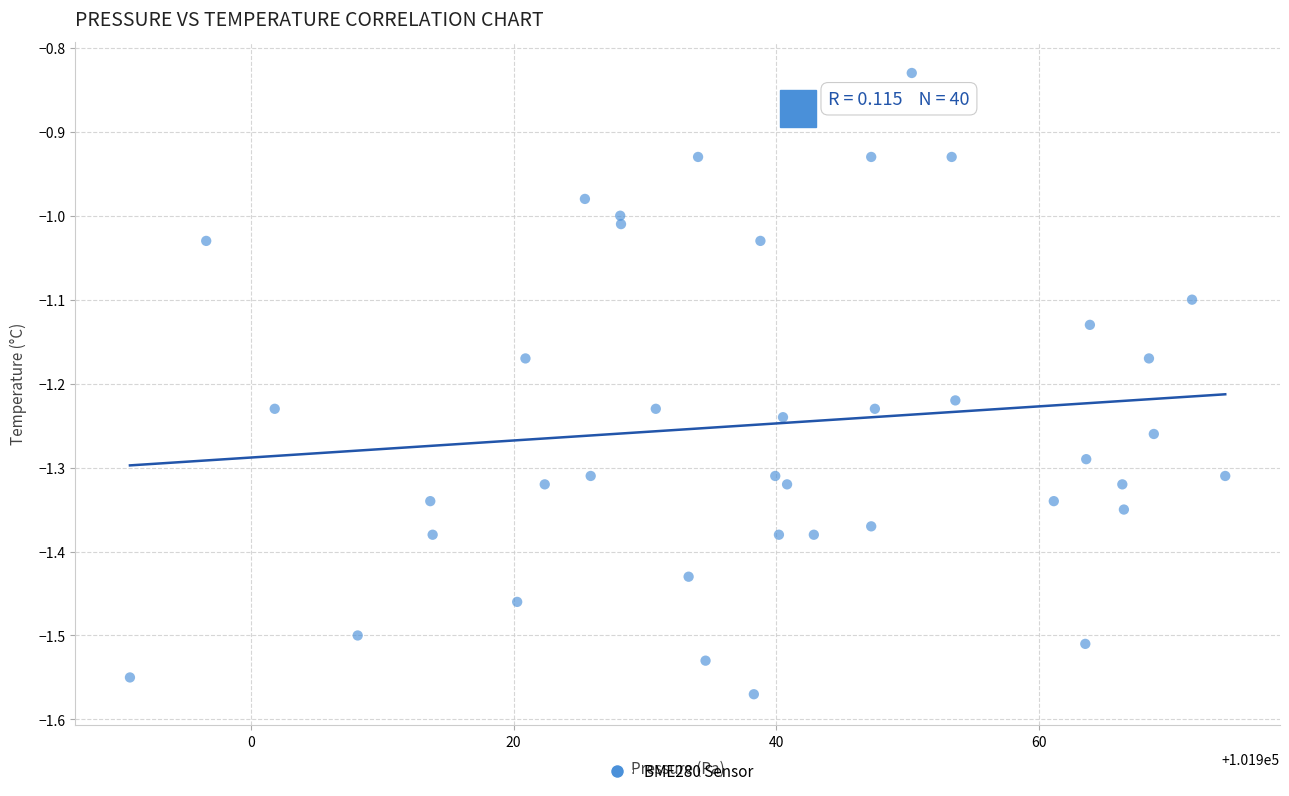

What is the range of Y values (max minus min)?

0.7